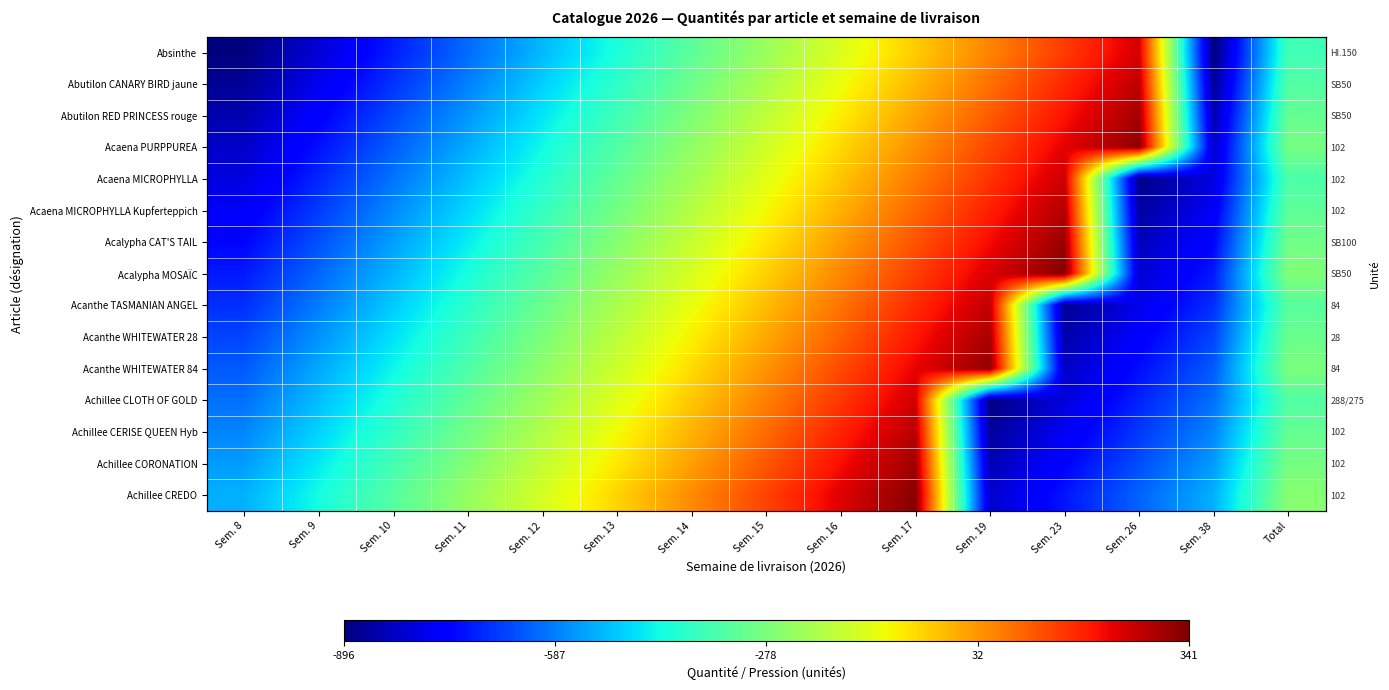

At which label does Acalypha CAT'S TAIL reach its peak?

Sem. 23